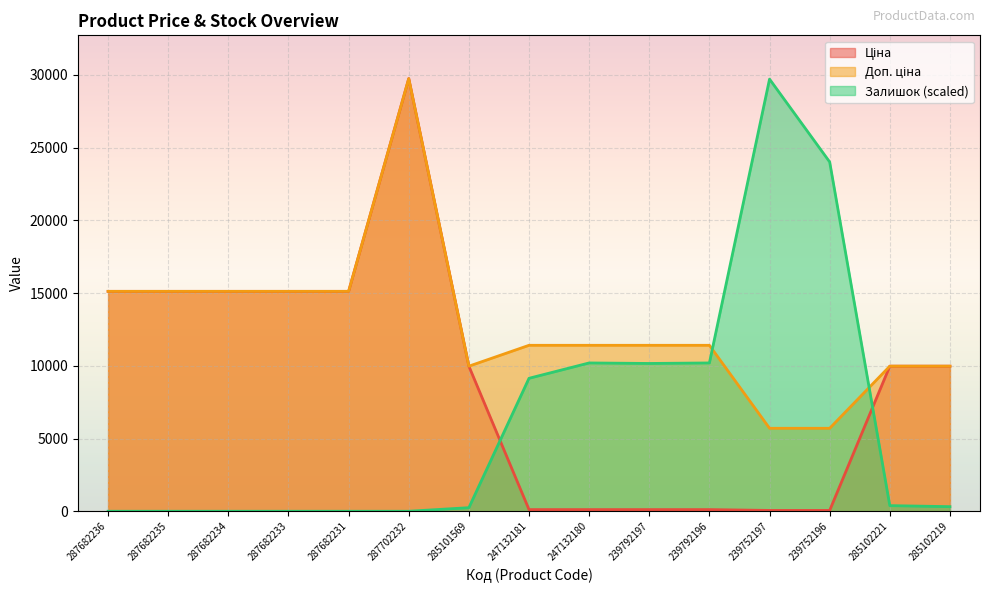

Reading left to right, extract all data points from this chart.

Ціна: 15120.0	15120.0	15120.0	15120.0	15120.0	29747.2	9975.0	114.1	114.1	114.1	114.1	57.0	57.0	9975.0	9975.0
Доп. ціна: 15120.0	15120.0	15120.0	15120.0	15120.0	29747.2	9975.0	11410.0	11410.0	11410.0	11410.0	5705.0	5705.0	9975.0	9975.0
Залишок: 0.0	0.0	0.0	0.0	0.0	0.0	246.1	9142.2	10197.0	10161.9	10197.0	29712.1	24015.8	386.8	316.5